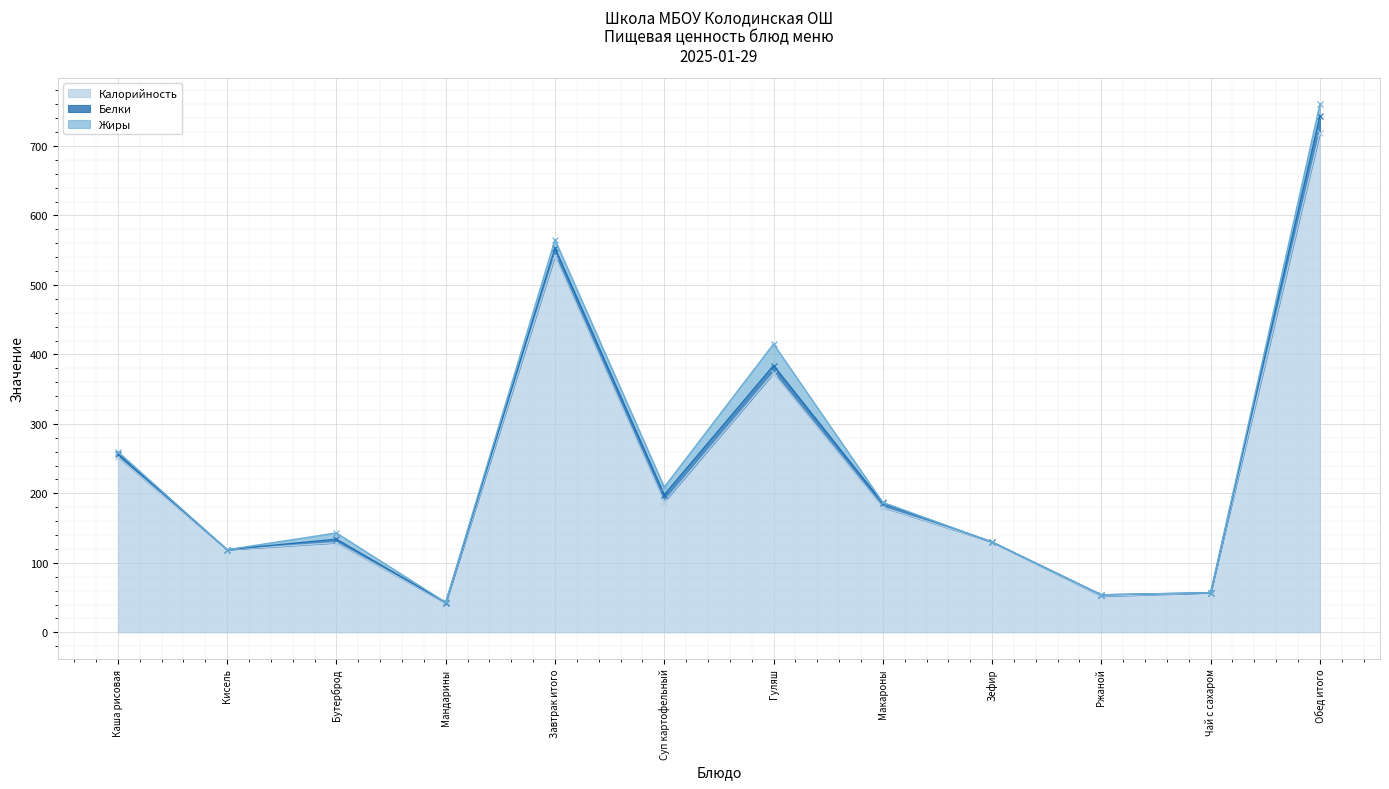

What is the sum of the Жиры values at Бутерброд and Обед итого?

26.0